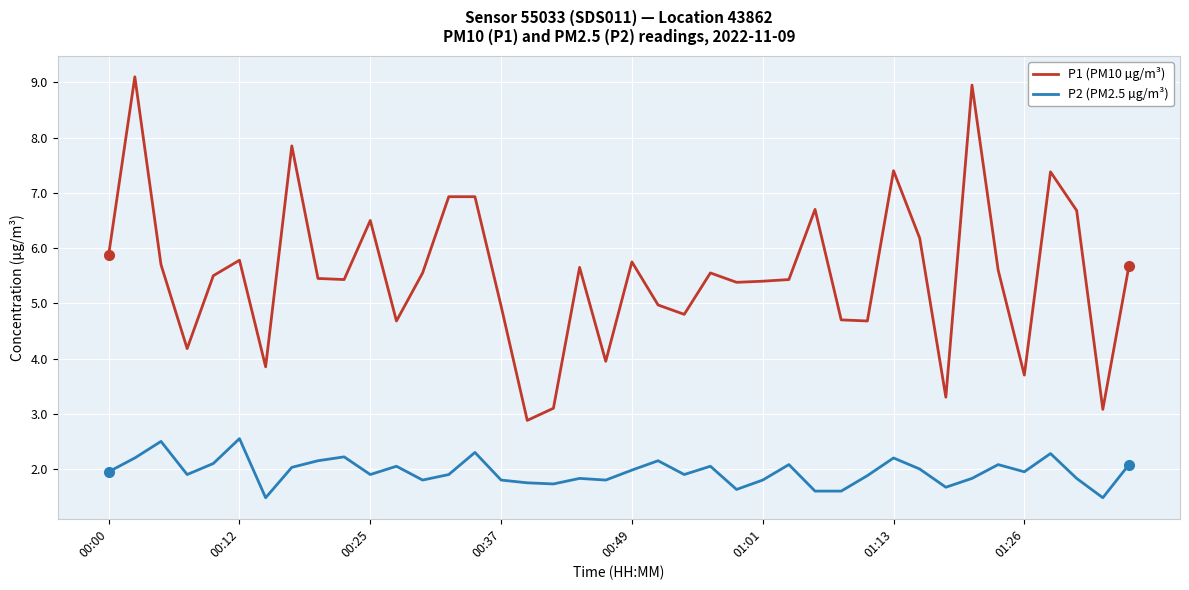

What is the greatest value displayed?

9.1